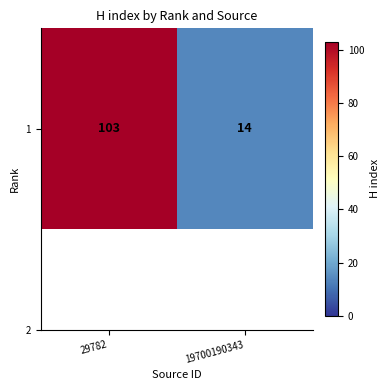

How many series are shown in this chart?

1